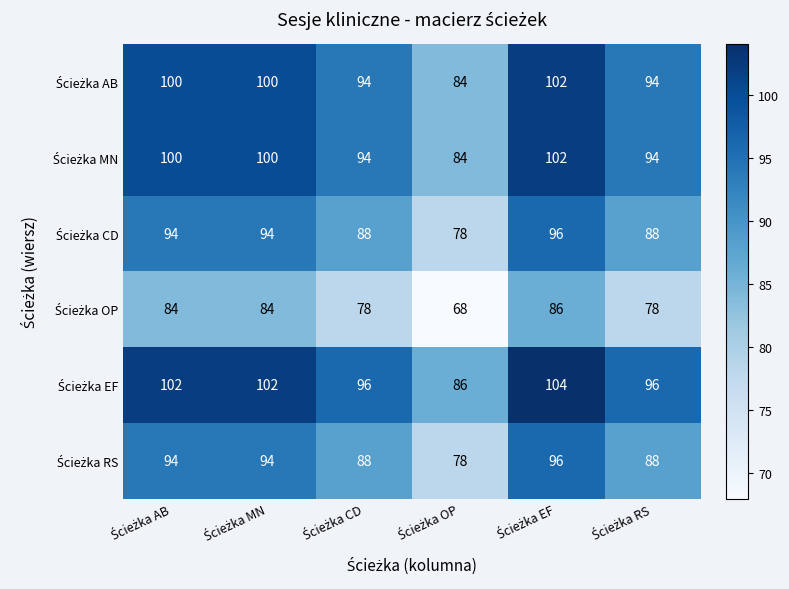

At how many categories does at least one series exceed 92?

5